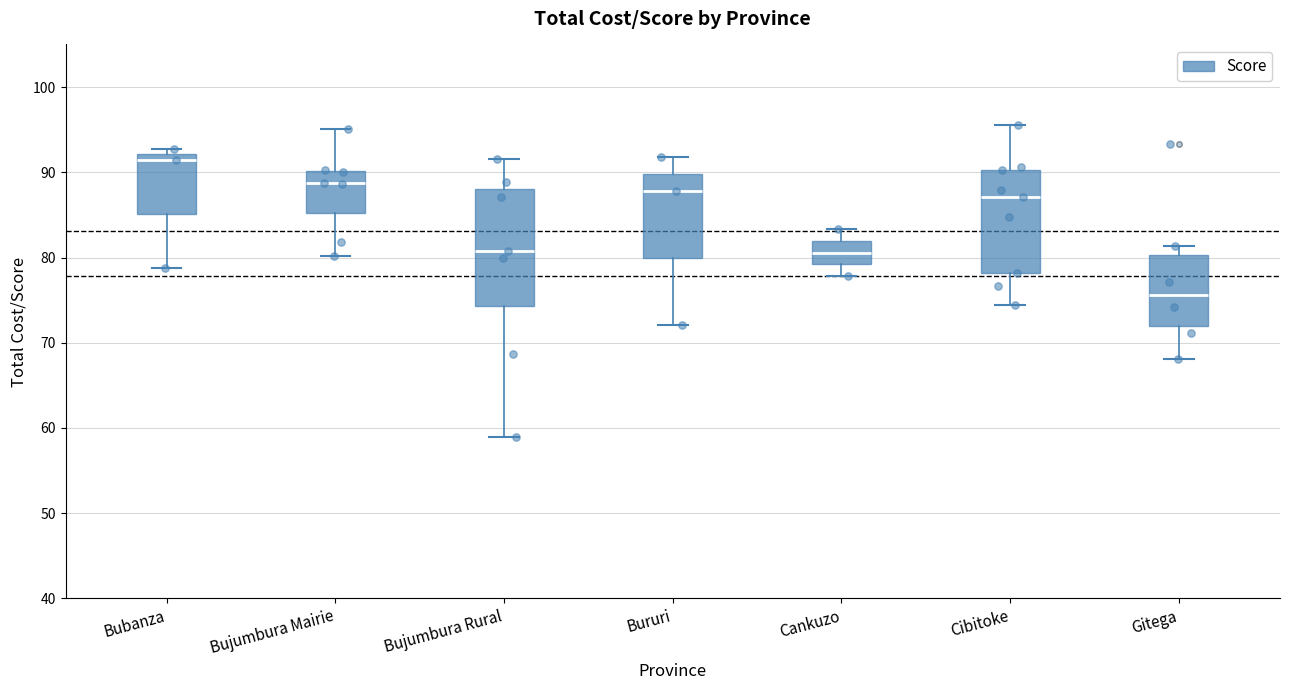

Which box has the highest median line?

Bubanza